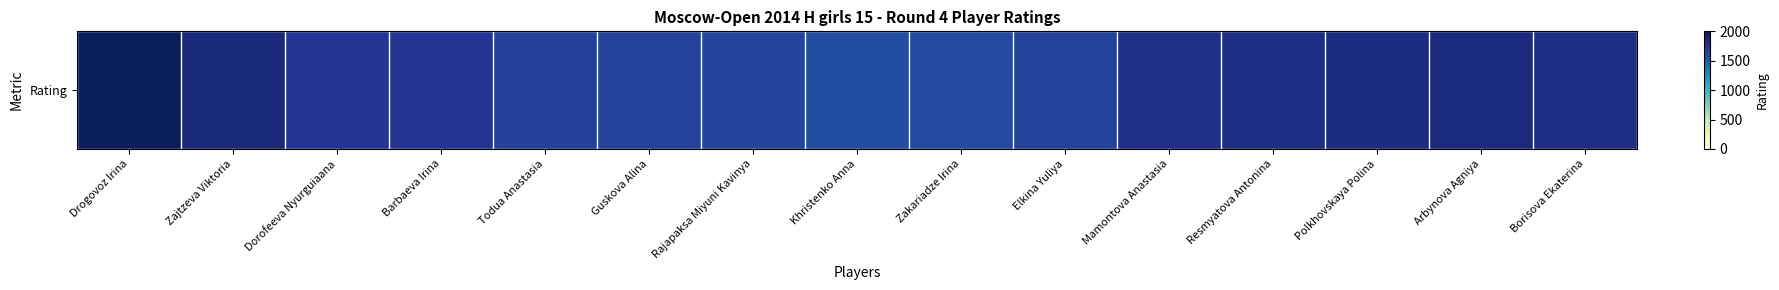

Reading left to right, extract all data points from this chart.

Drogovoz Irina=1981	Zajtzeva Viktoria=1857	Dorofeeva Nyurguiaana=1746	Barbaeva Irina=1746	Todua Anastasia=1665	Guskova Alina=1661	Rajapaksa Miyuni Kavinya=1635	Khristenko Anna=1595	Zakariadze Irina=1611	Elkina Yuliya=1663	Mamontova Anastasia=1790	Resmyatova Antonina=1807	Polkhovskaya Polina=1828	Arbynova Agniya=1837	Borisova Ekaterina=1818